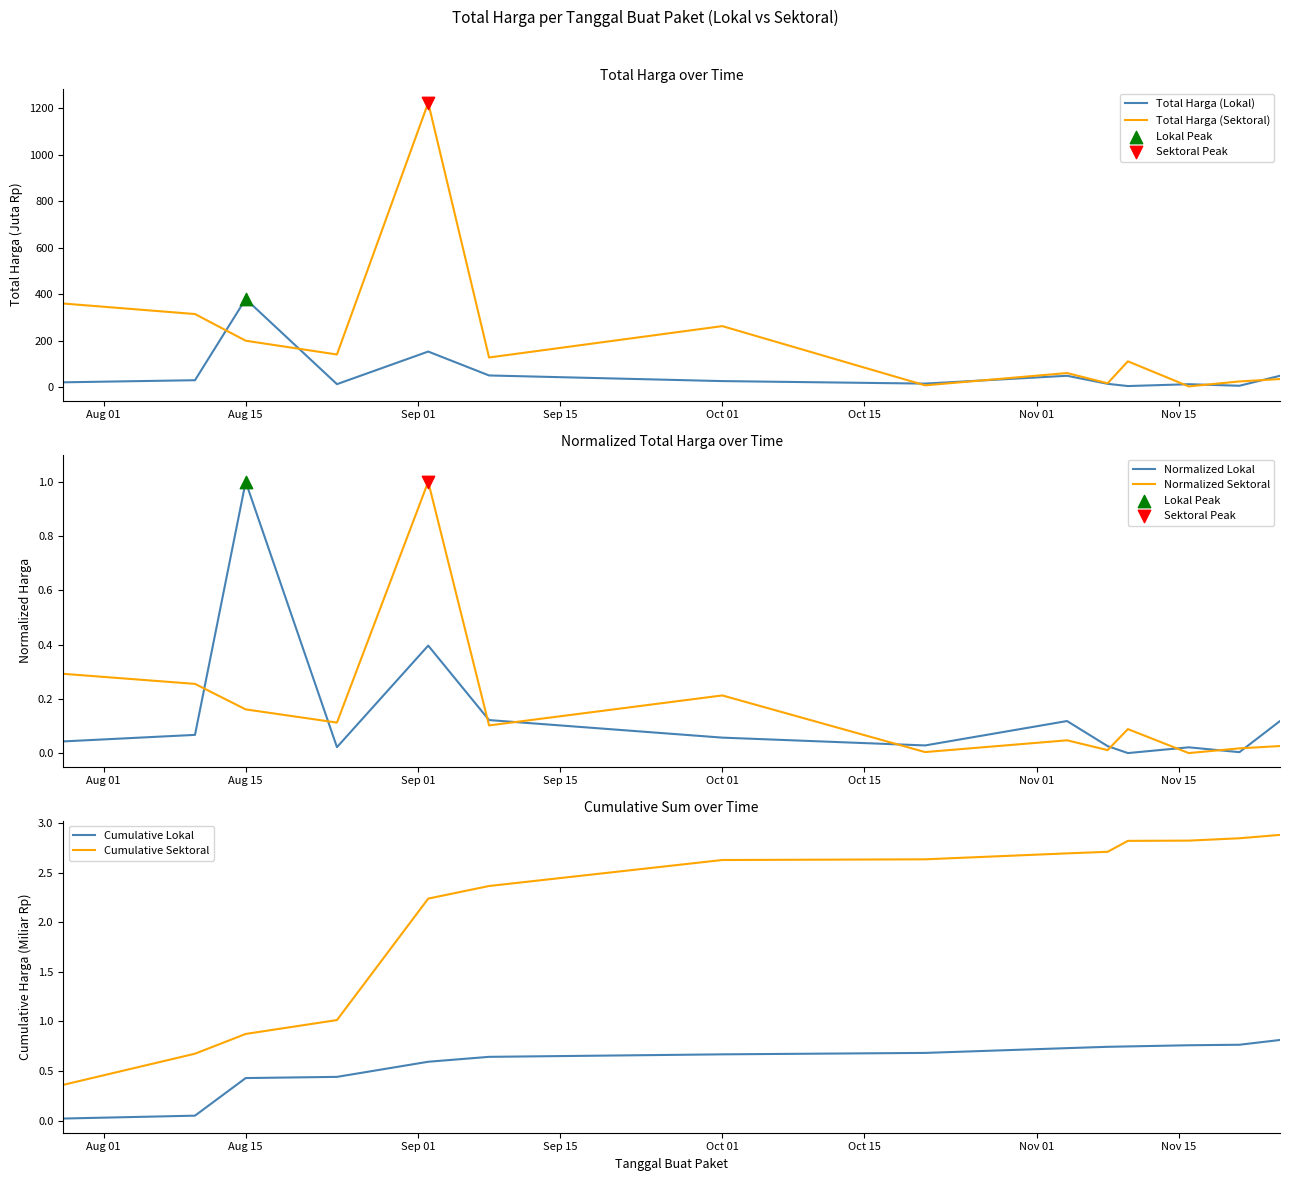

At how many categories does at least one series exceed 240?

5